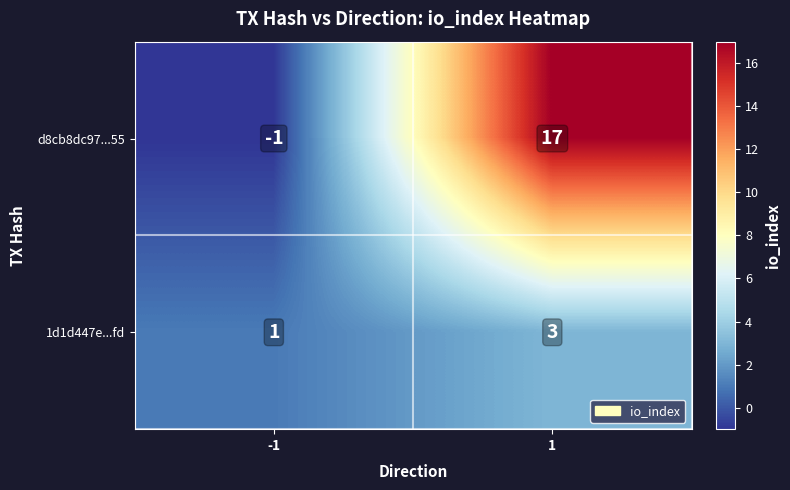

Reading left to right, transcribe all the data shown in this chart.

d8cb8dc97...55: -1=-1	1=17
1d1d447e...fd: -1=1	1=3